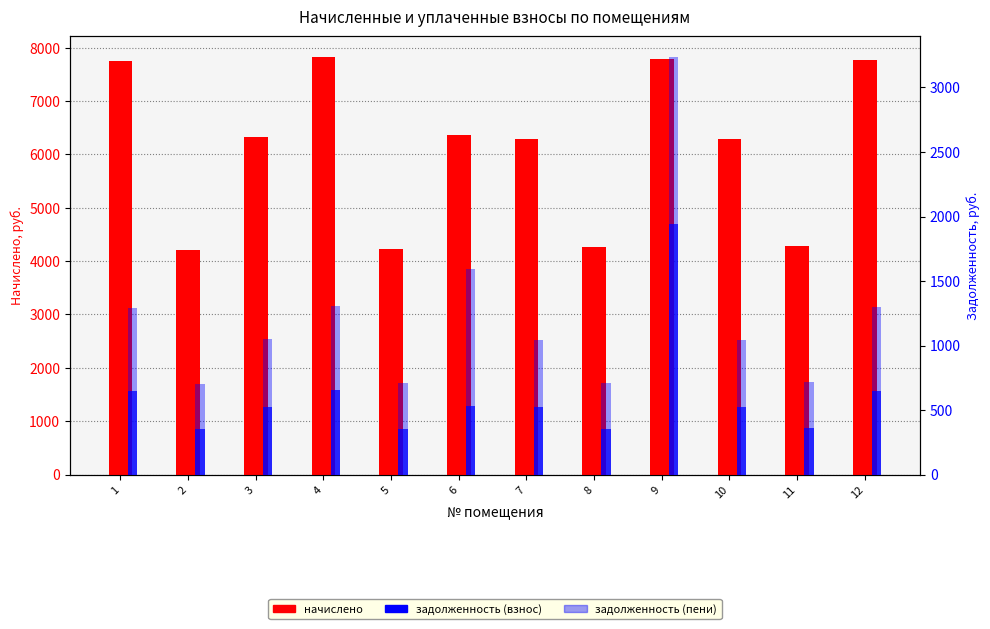

Does the chart contain stacked bars?

No